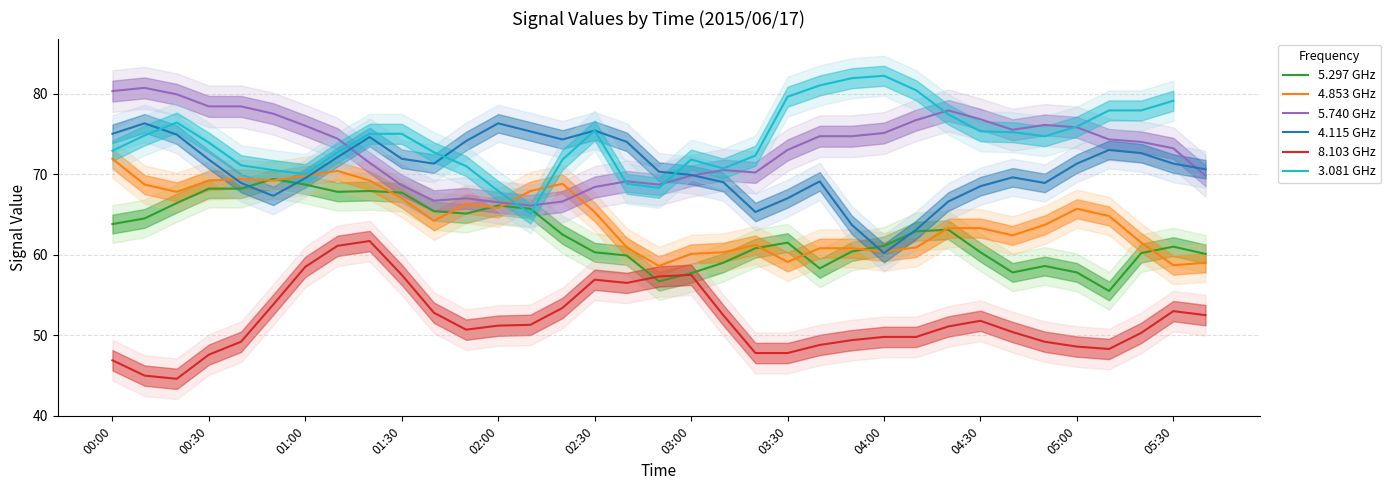

What are all the series names shown in the legend?

5.297 GHz, 4.853 GHz, 5.740 GHz, 4.115 GHz, 8.103 GHz, 3.081 GHz